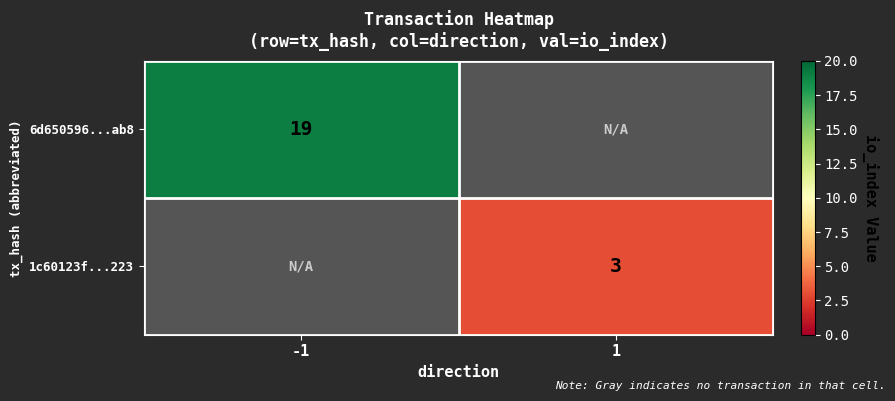

Between 1 and -1, which is larger?

-1